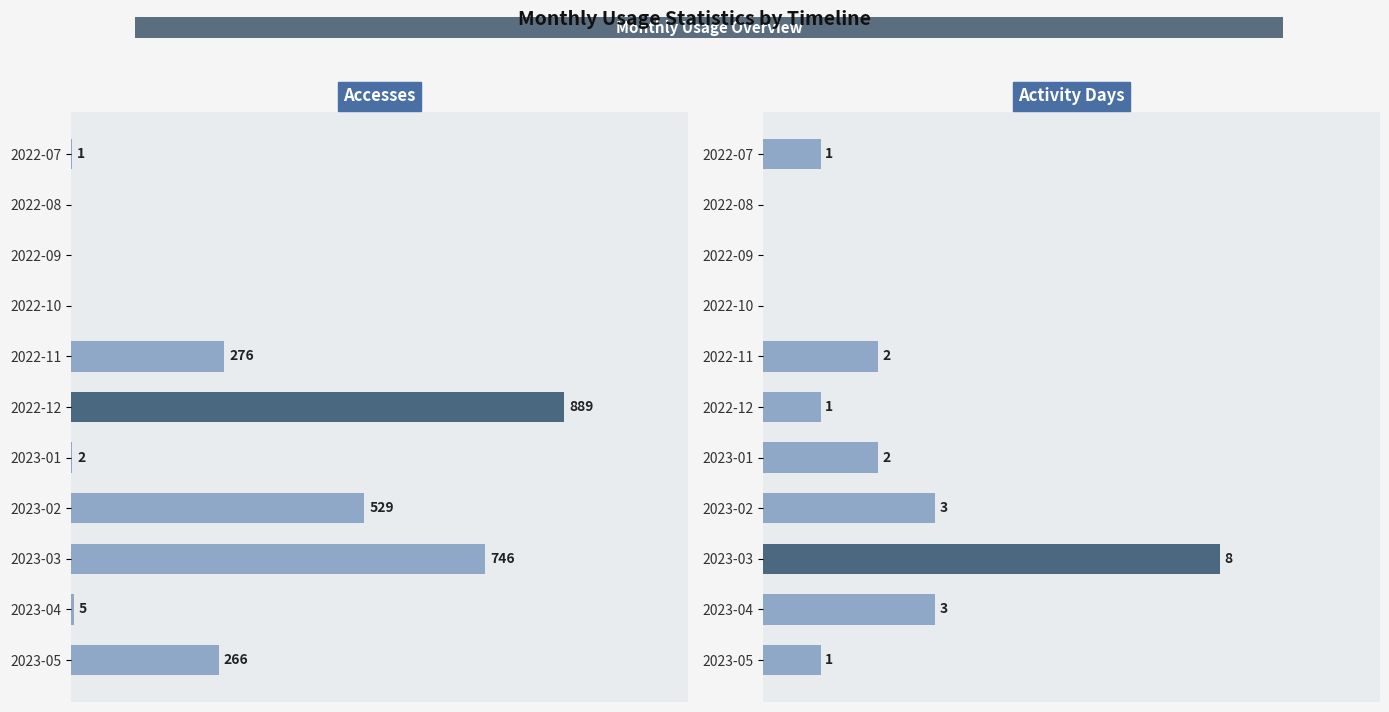

How many bars are there in total?

22